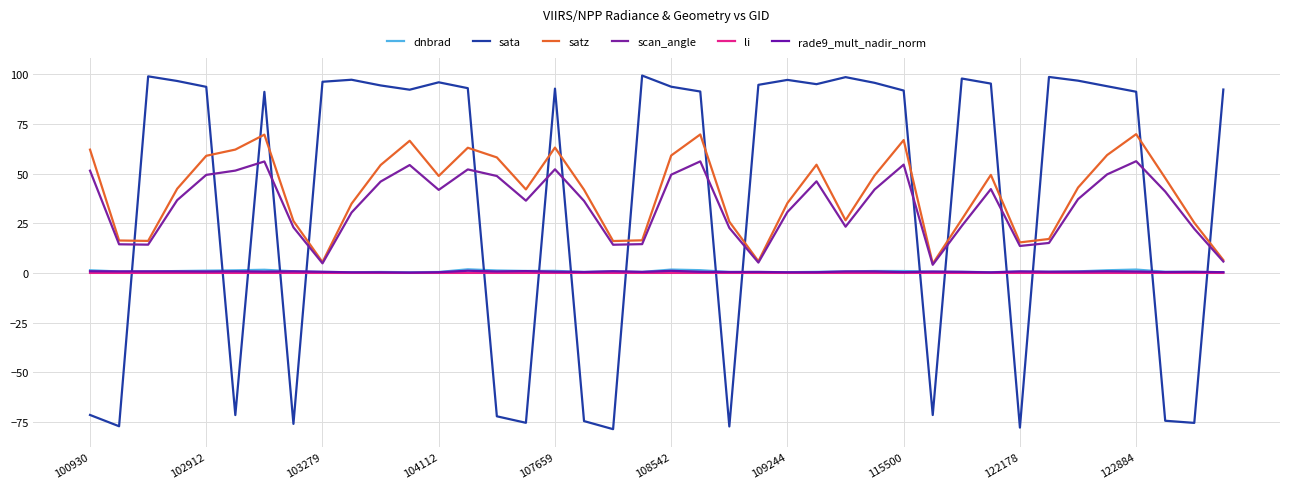

Does the chart display data point markers on the line(s)?

No